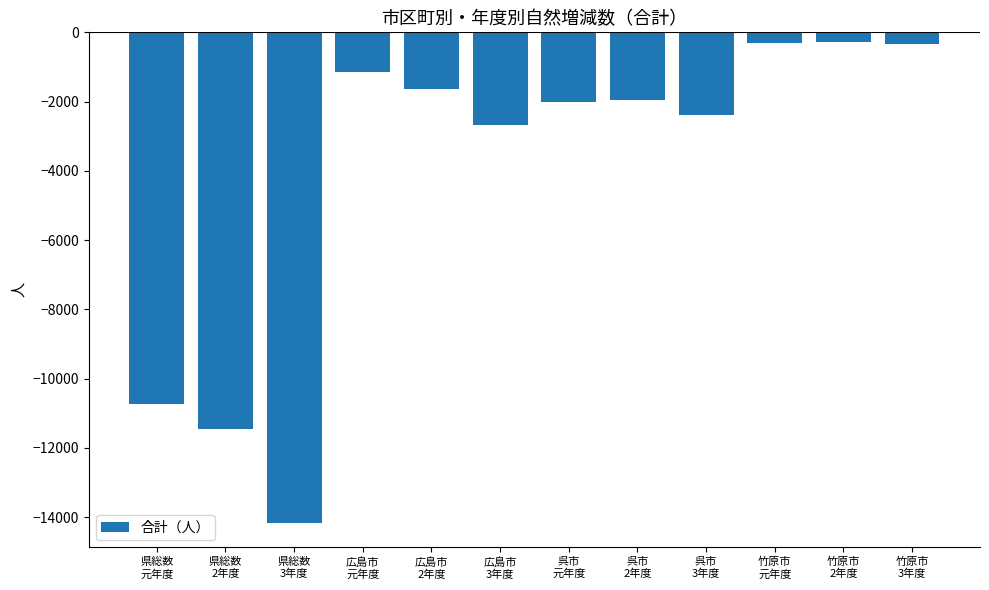

What is the change in value from 県総数
元年度 to 広島市
3年度?

+8051